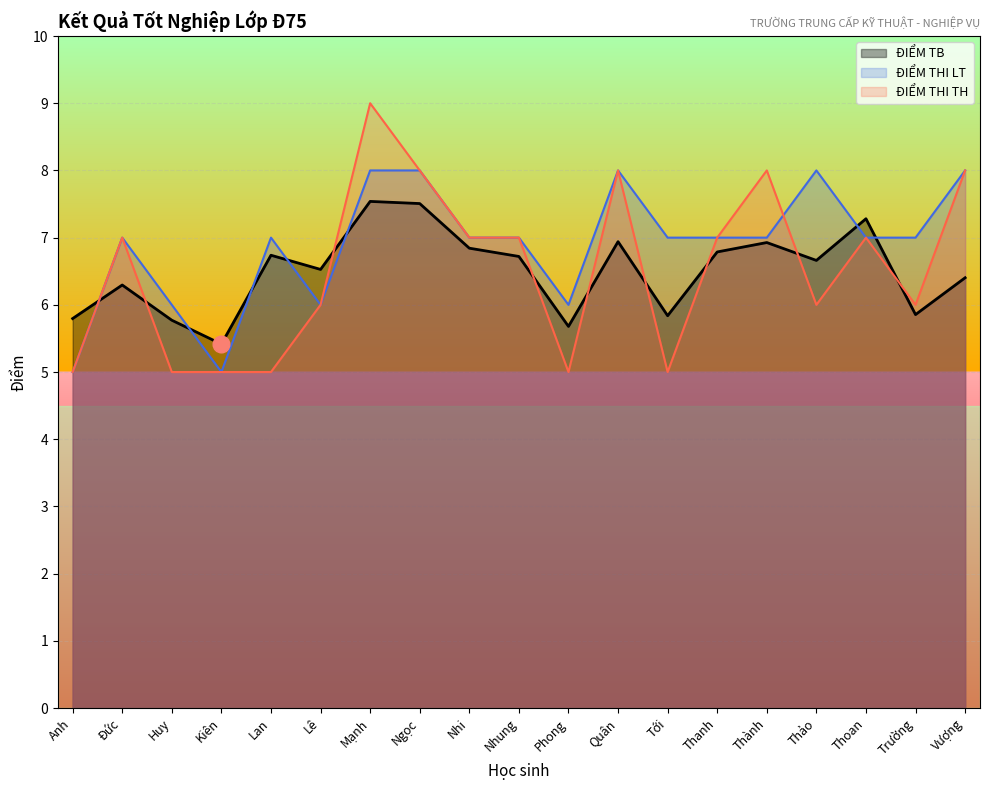

What is the difference between the maximum and second lowest values in the ĐIỂM THI LT series?

3.0